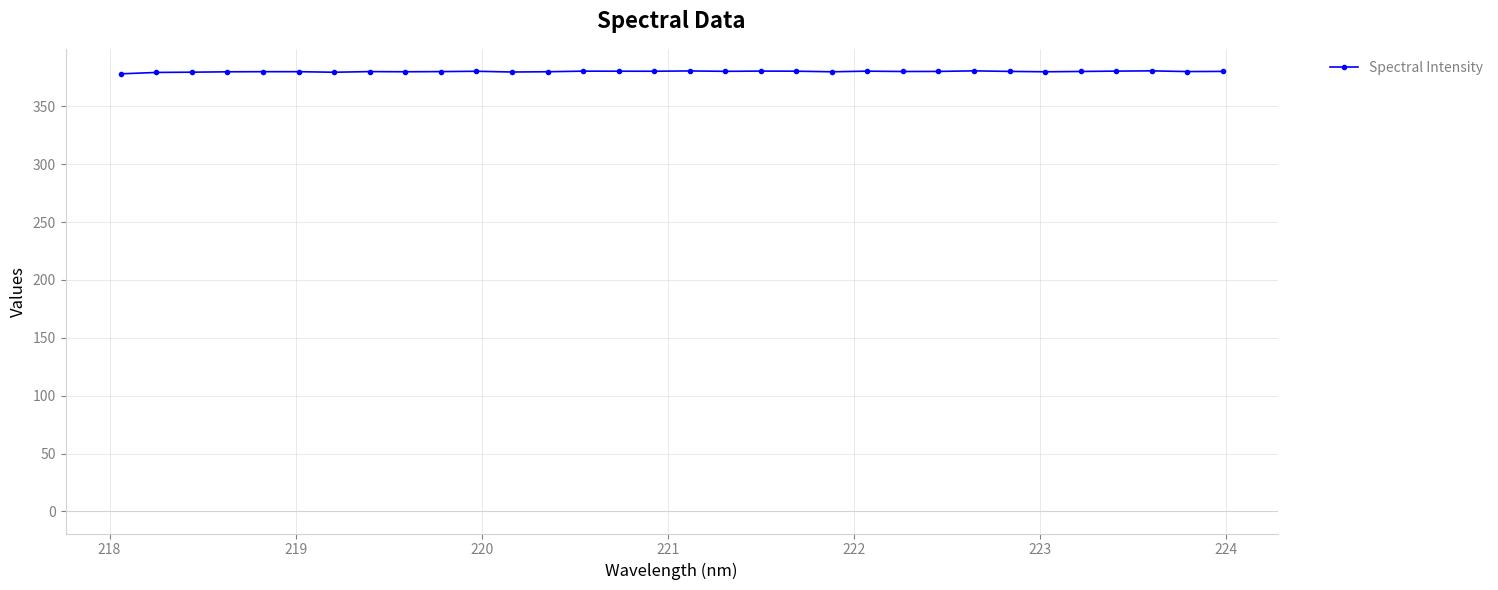

What is the average value?

380.0